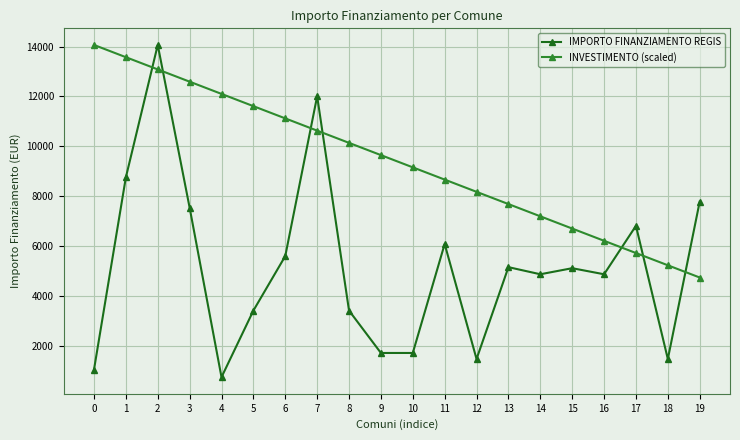

What is the minimum value for INVESTIMENTO (scaled)?

4729.2